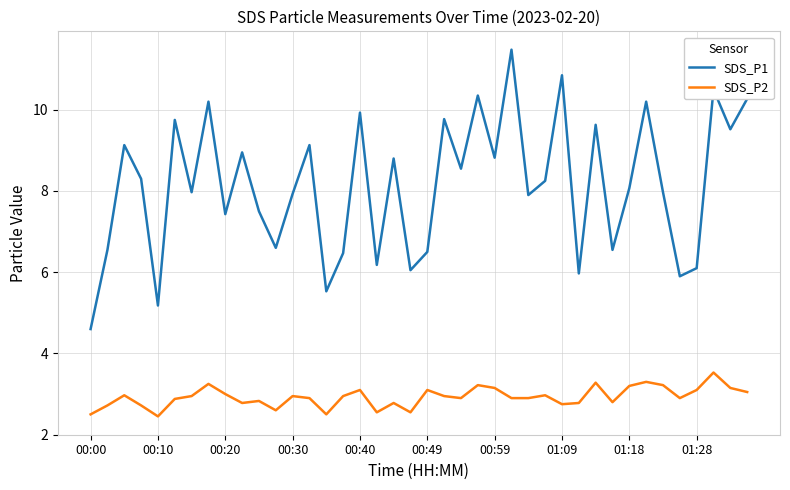

What is the difference between the maximum and minimum values in the SDS_P2 series?

1.1